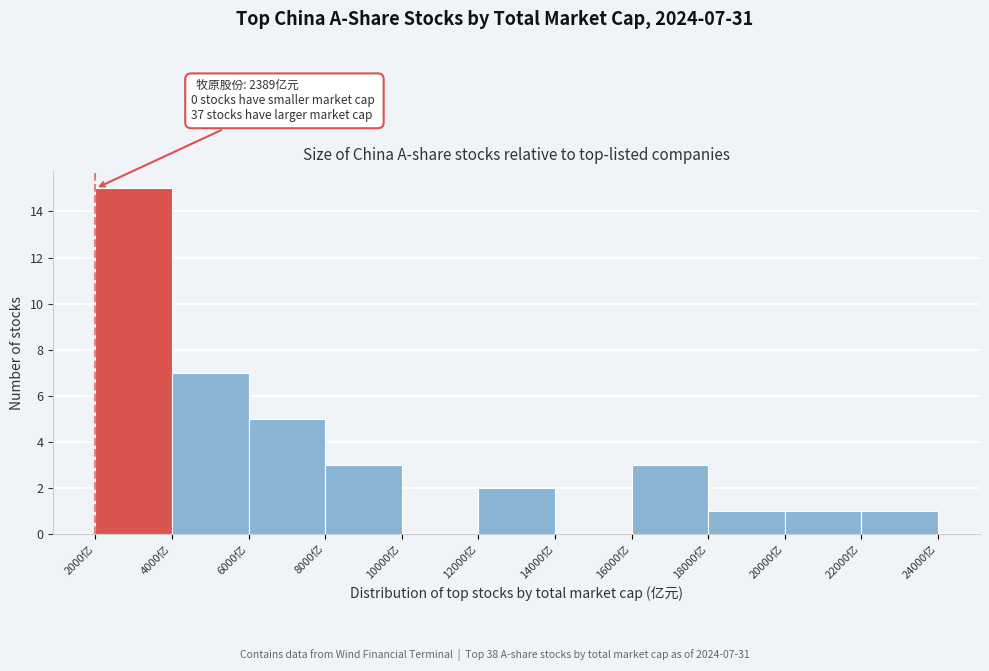

Which range on the x-axis has the tallest bar?

2000 to 4000